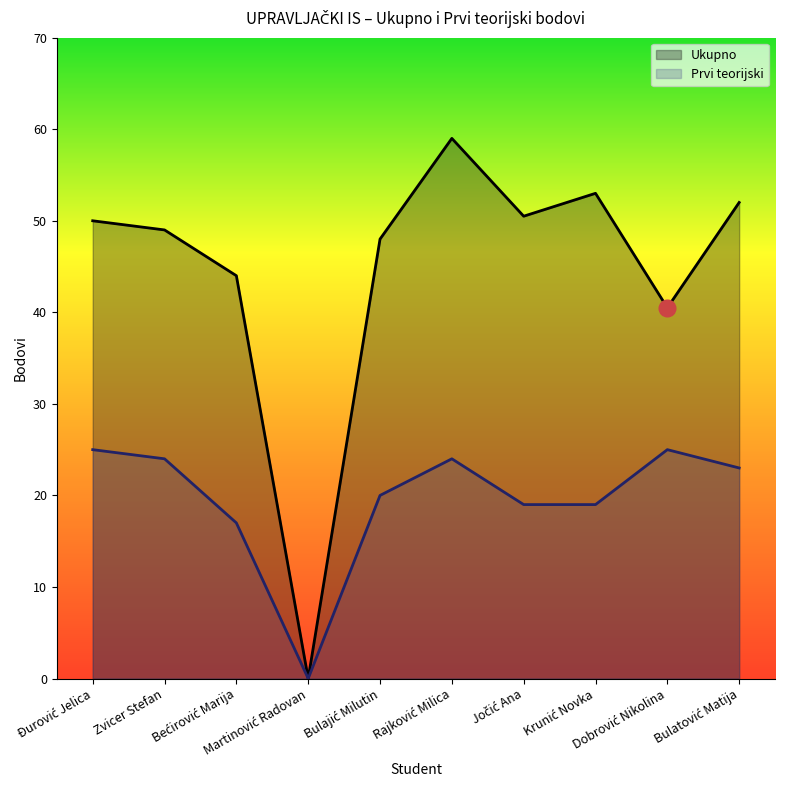

Reading right to left, list all the values displayed in this chart.

Ukupno: 52.0	40.5	53.0	50.5	59.0	48.0	0.0	44.0	49.0	50.0
Prvi teorijski: 23.0	25.0	19.0	19.0	24.0	20.0	0.0	17.0	24.0	25.0